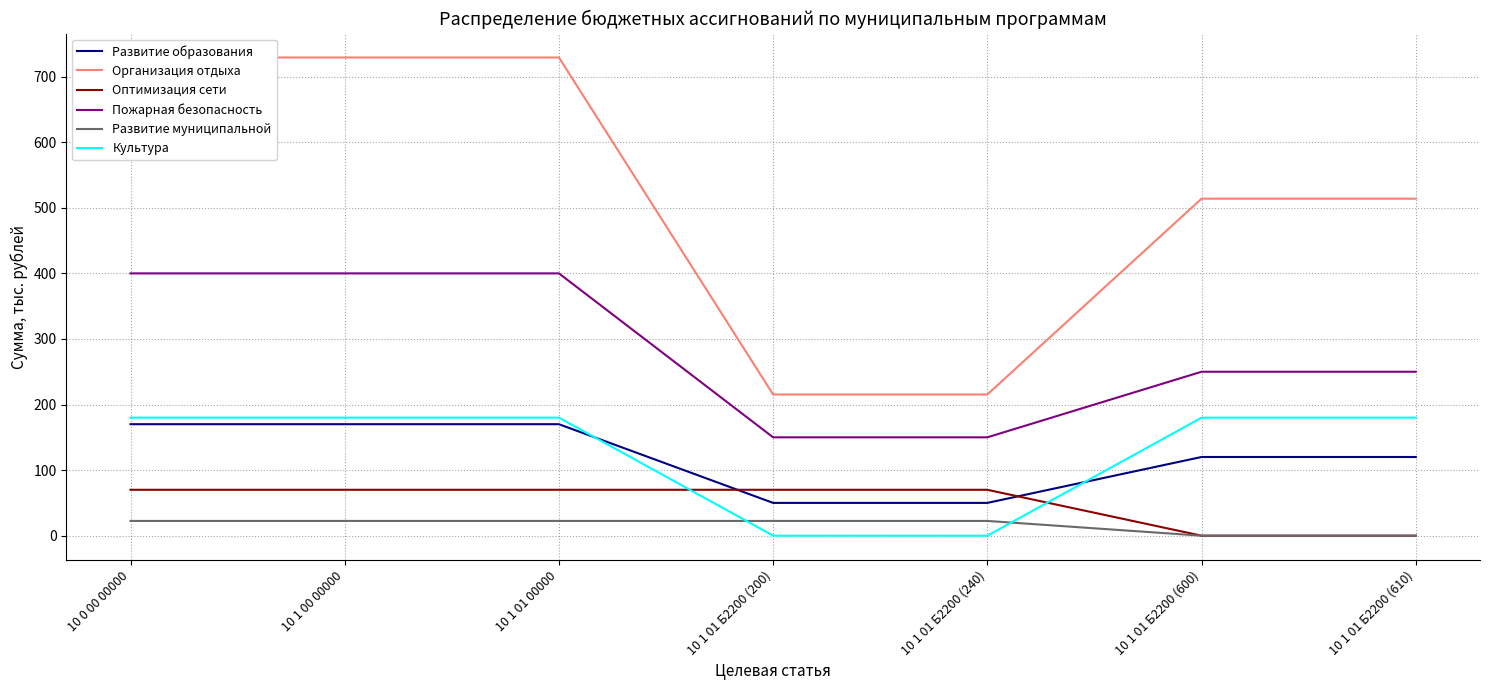

Is the value of Организация отдыха at 10 1 01 Б2200 (610) greater than the value of Оптимизация сети at 10 0 00 00000?

Yes